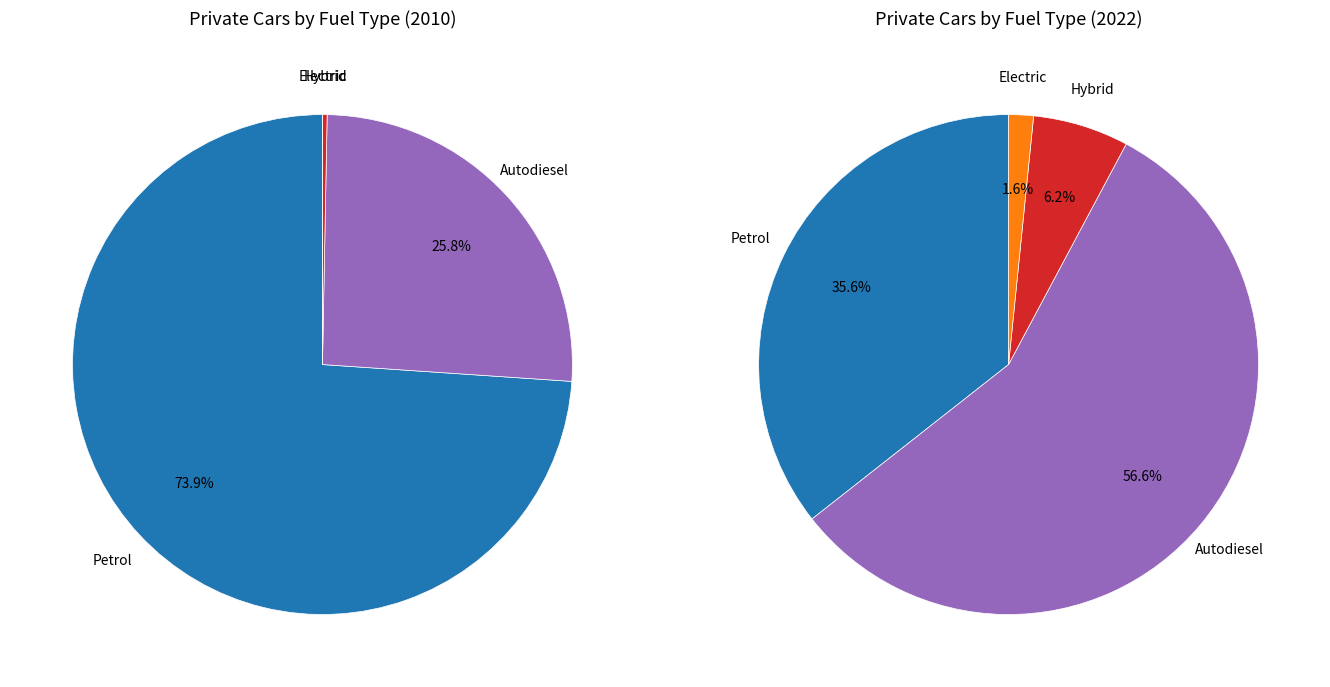

Is it true that 2 is 1% of the pie?

False